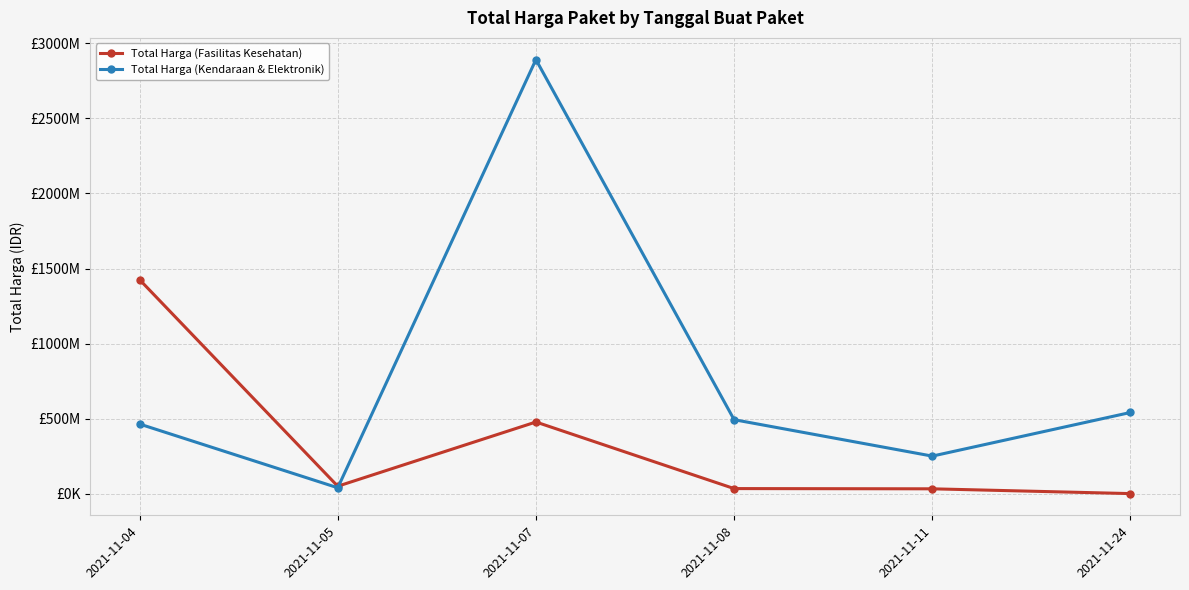

True or false: Total Harga (Kendaraan & Elektronik) has more than 1 points higher than both neighbors.

False